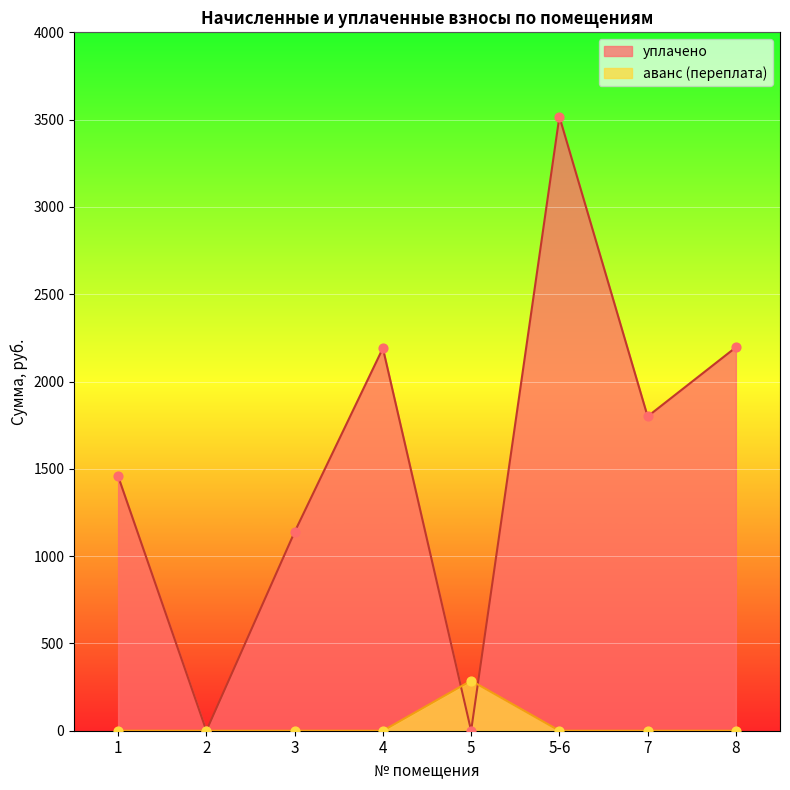

Which series has the largest total across all categories?

уплачено